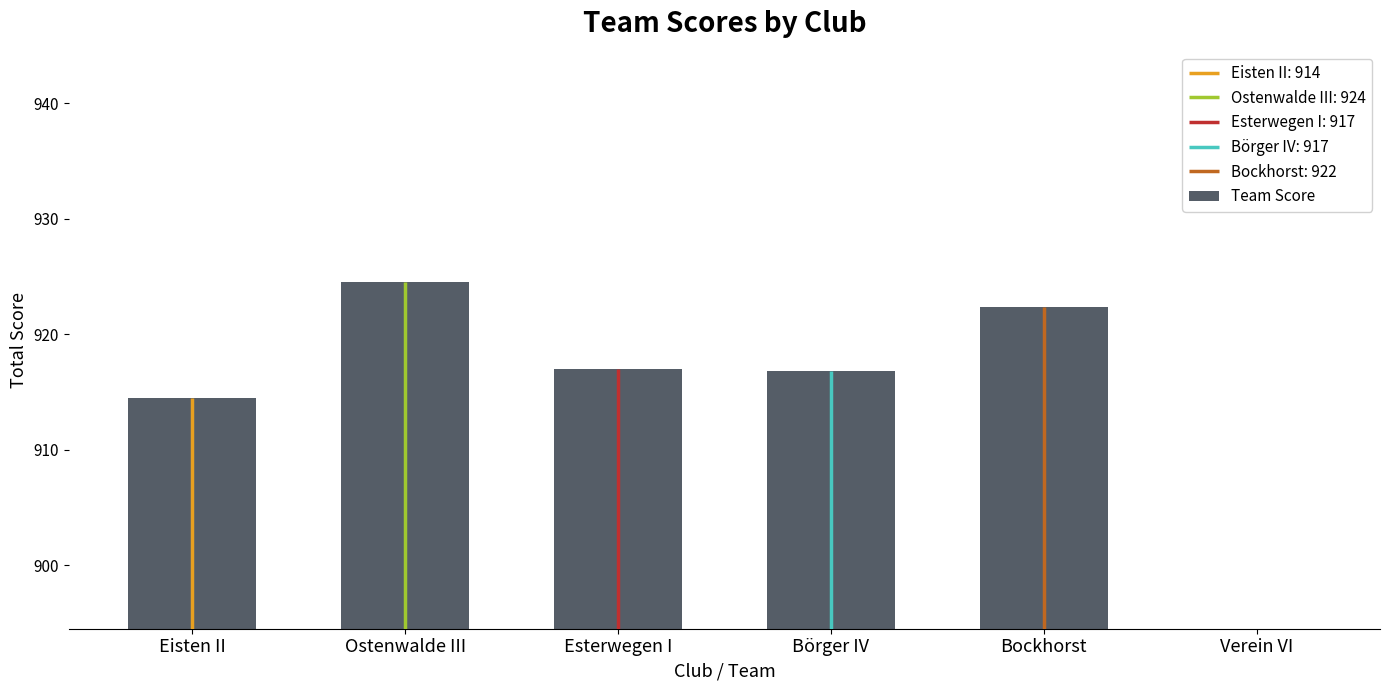

What is the change in value from Ostenwalde III to Esterwegen I?

-7.5